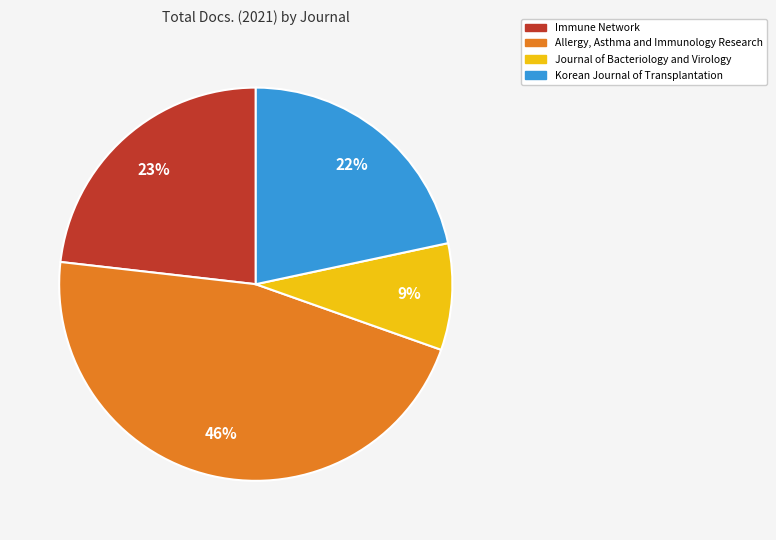

Is it true that Korean Journal of Transplantation is 28% of the pie?

False